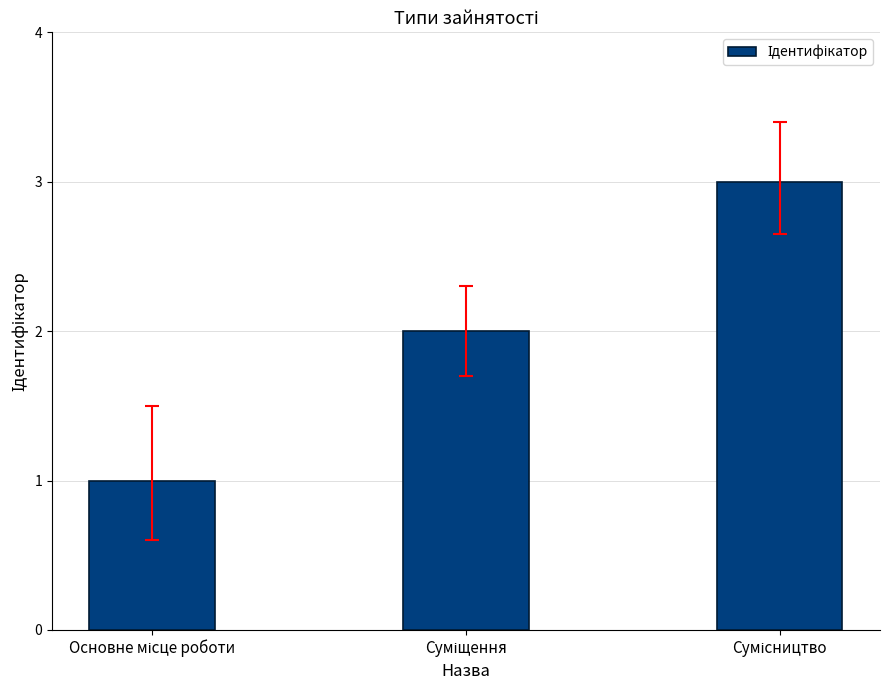

What is the maximum value shown in the chart?

3